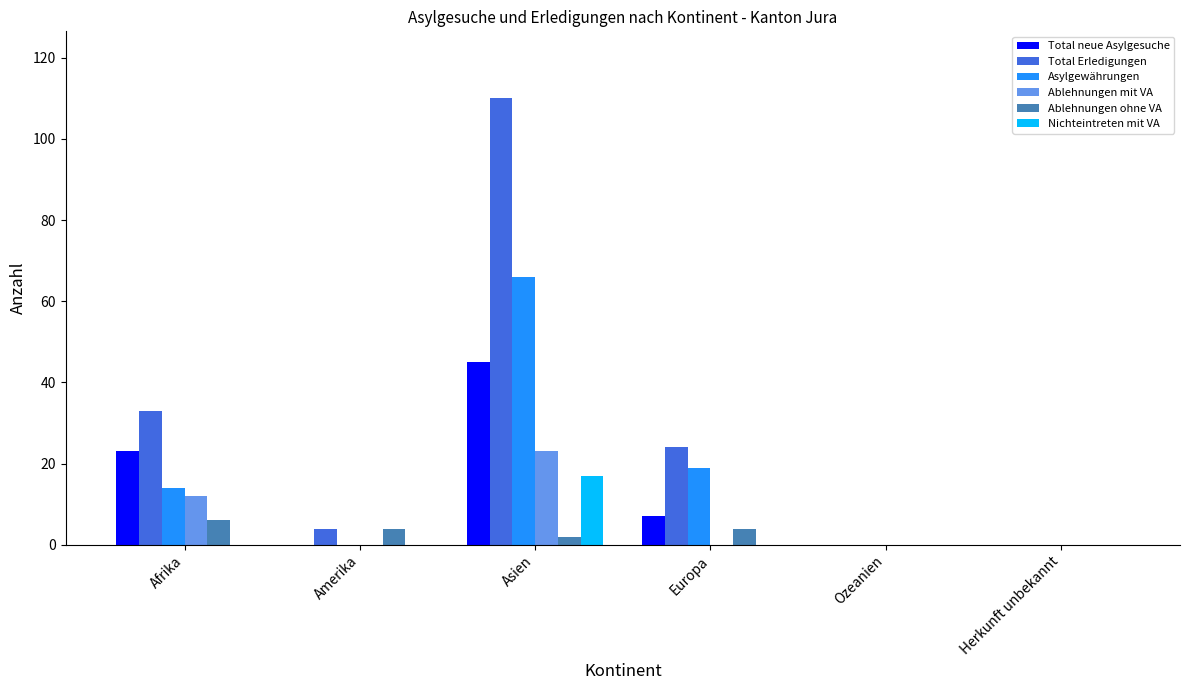

What is the highest value of the Total Erledigungen series?

110